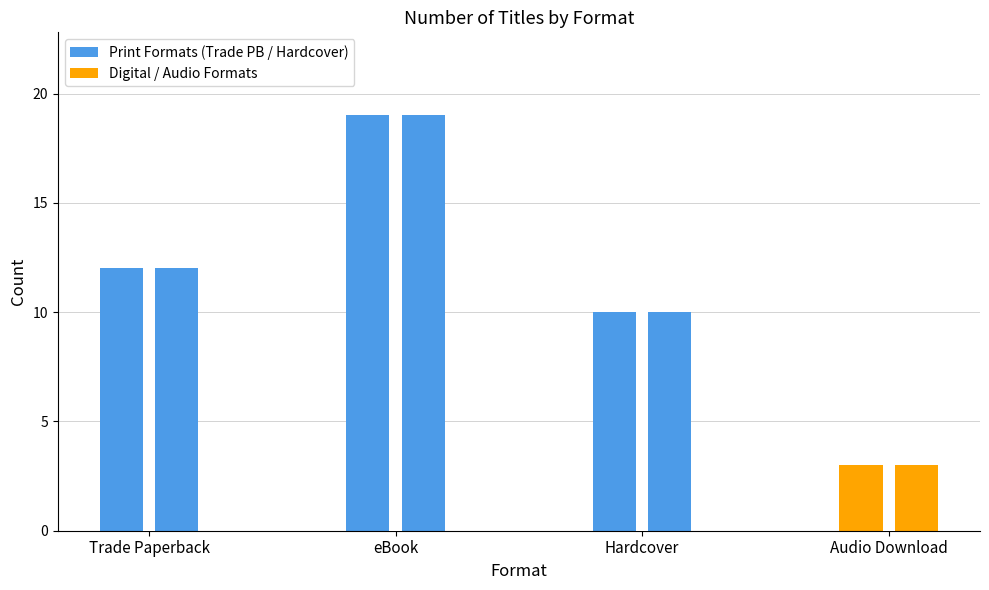

Rank the categories by value from highest to lowest.

eBook, Trade Paperback, Hardcover, Audio Download